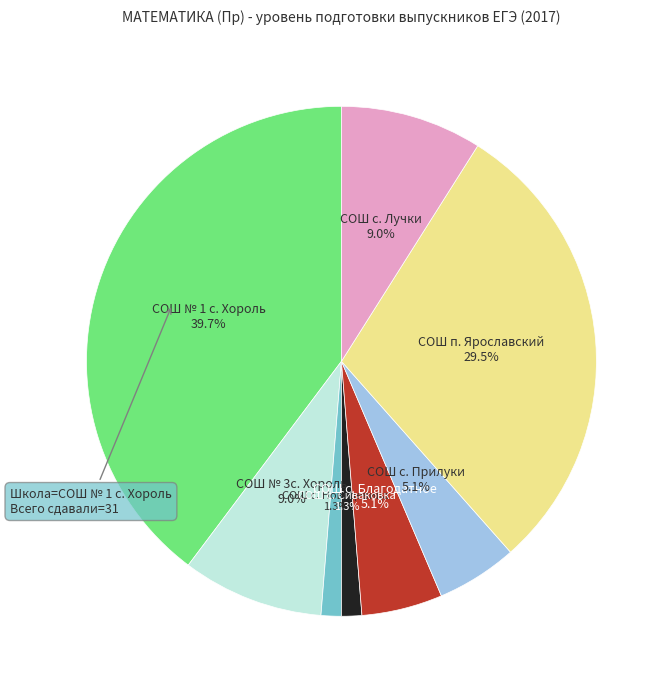

Does any single category account for the majority?

No